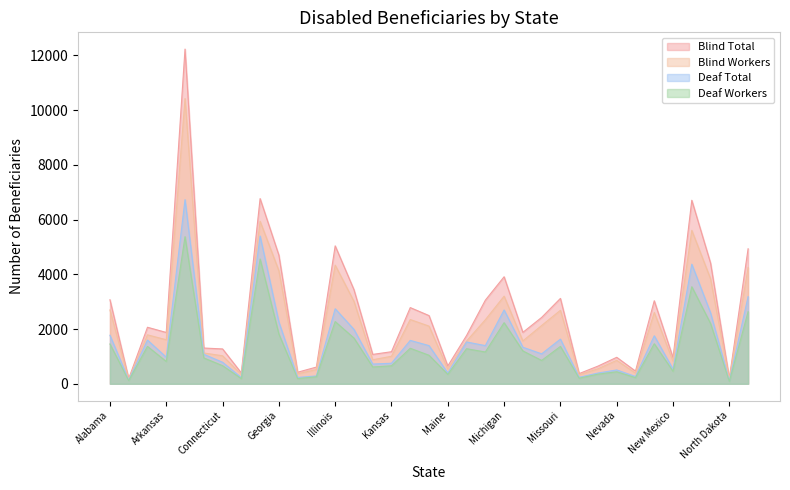

At which label does Blind Total first exceed 1880?

Alabama